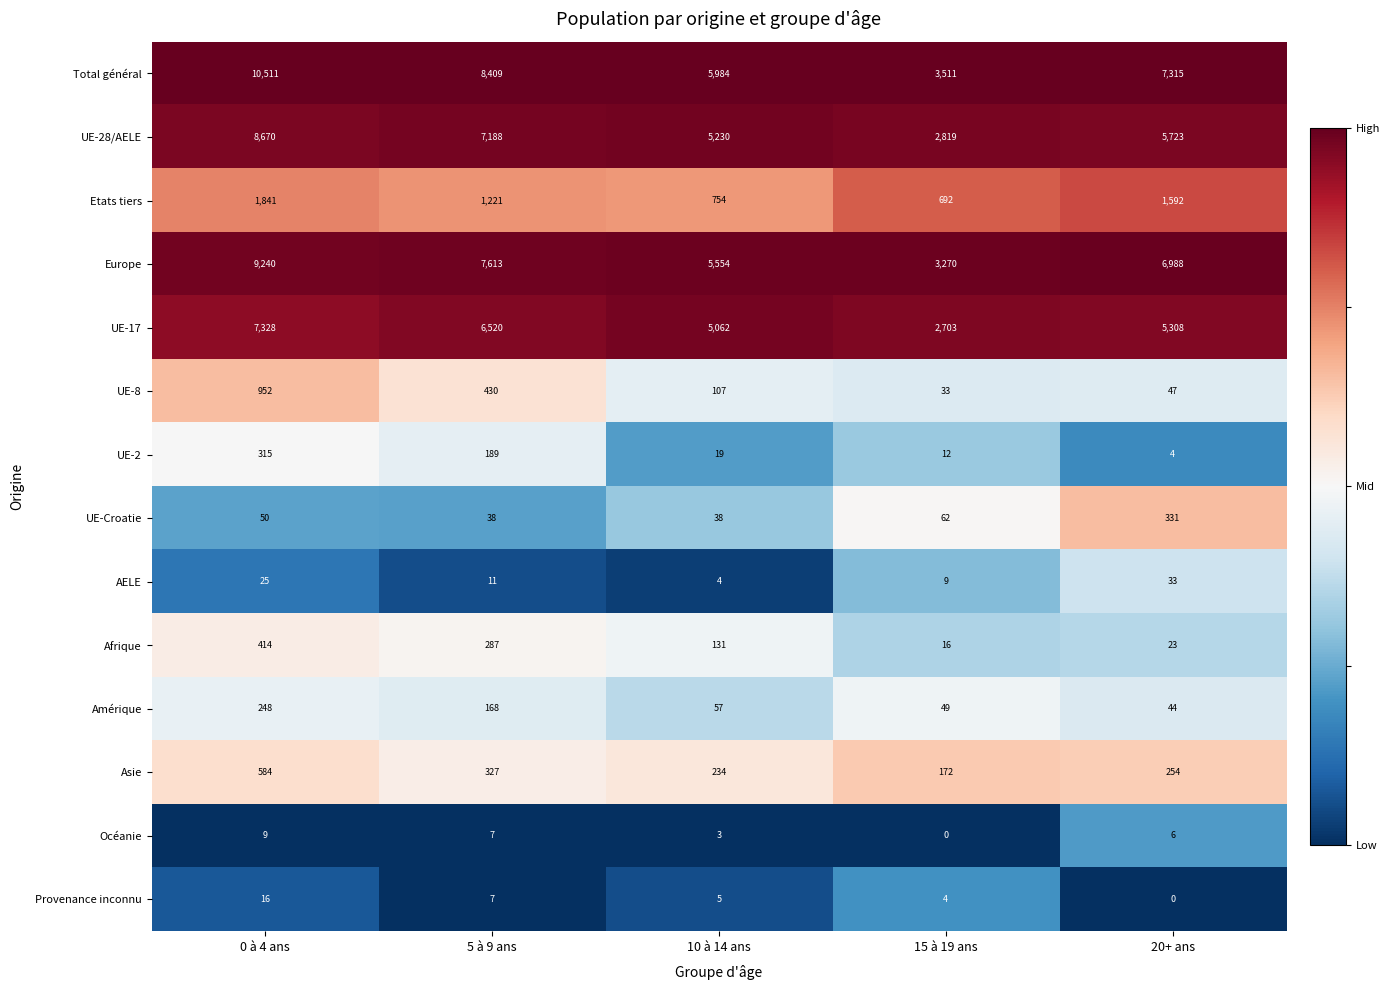

At 10 à 14 ans, list the series in order from largest to smallest.

Total général, Europe, UE-28/AELE, UE-17, Etats tiers, Asie, Afrique, UE-8, Amérique, UE-Croatie, UE-2, Provenance inconnu, AELE, Océanie